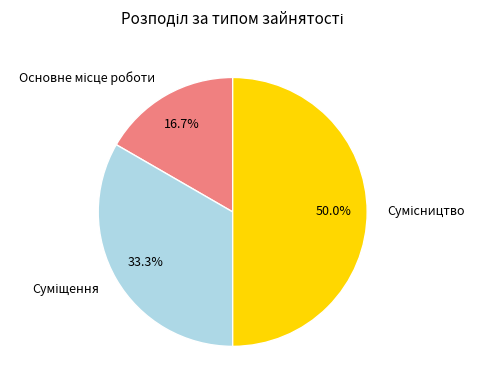

Is it true that Сумісництво is 61% of the pie?

False